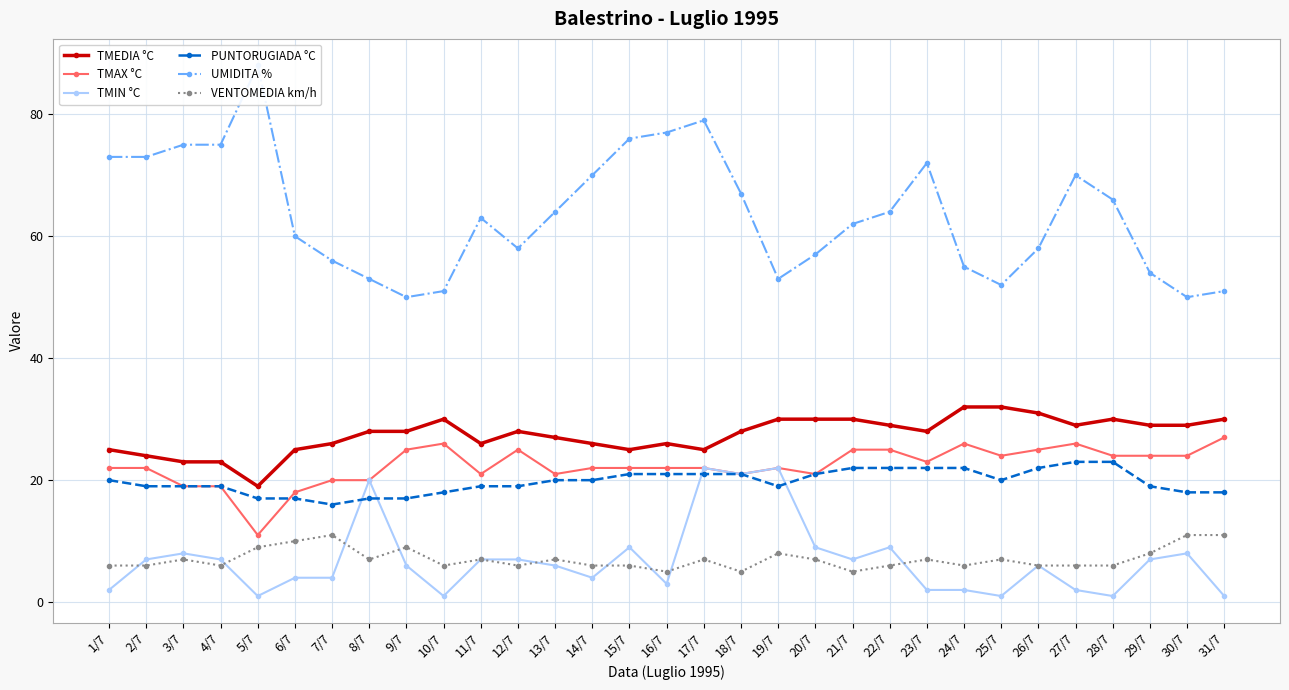

How many lines are shown in the chart?

6